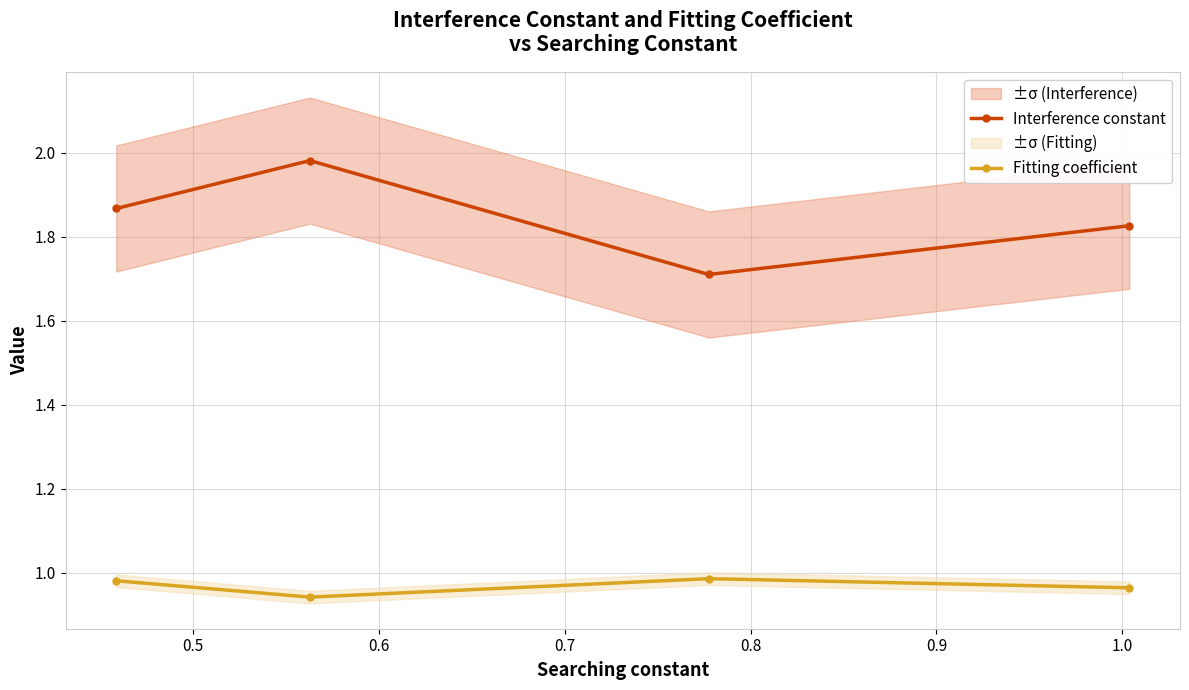

What are all the series names shown in the legend?

Interference constant, Fitting coefficient